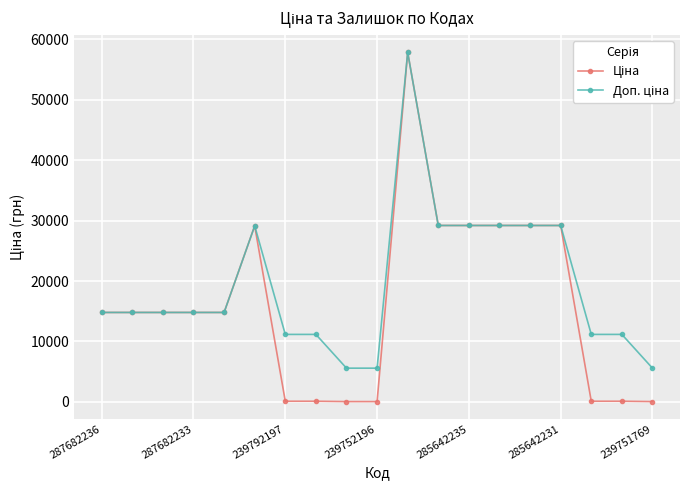

What is the maximum value shown in the chart?

57826.2